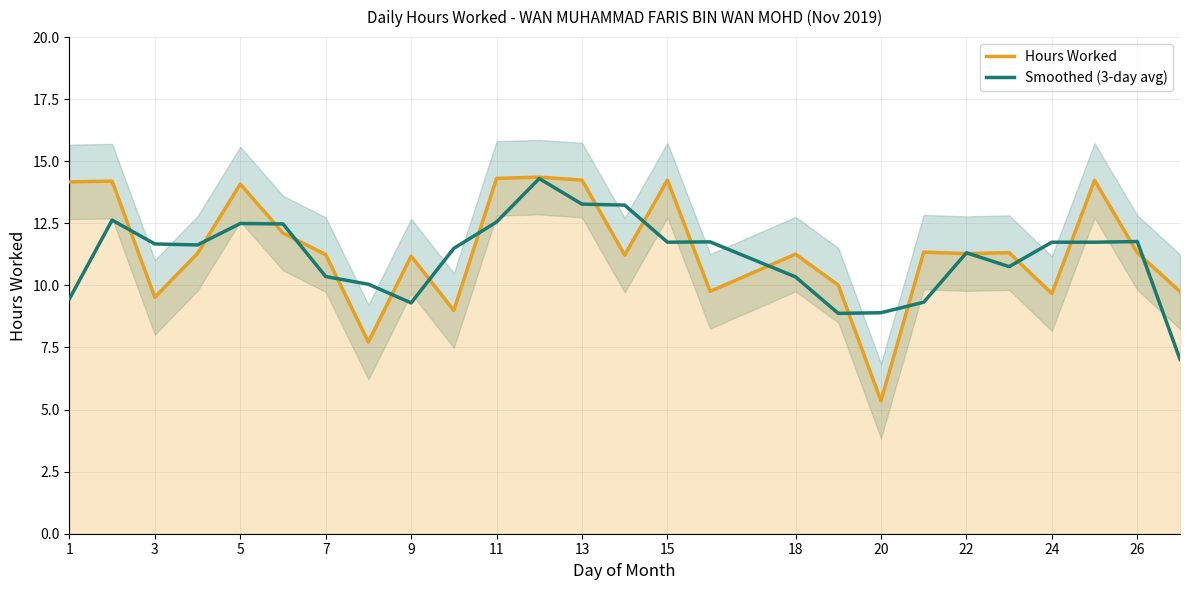

Rank the series by their average value, from highest to lowest.

Hours Worked, Smoothed (3-day avg)